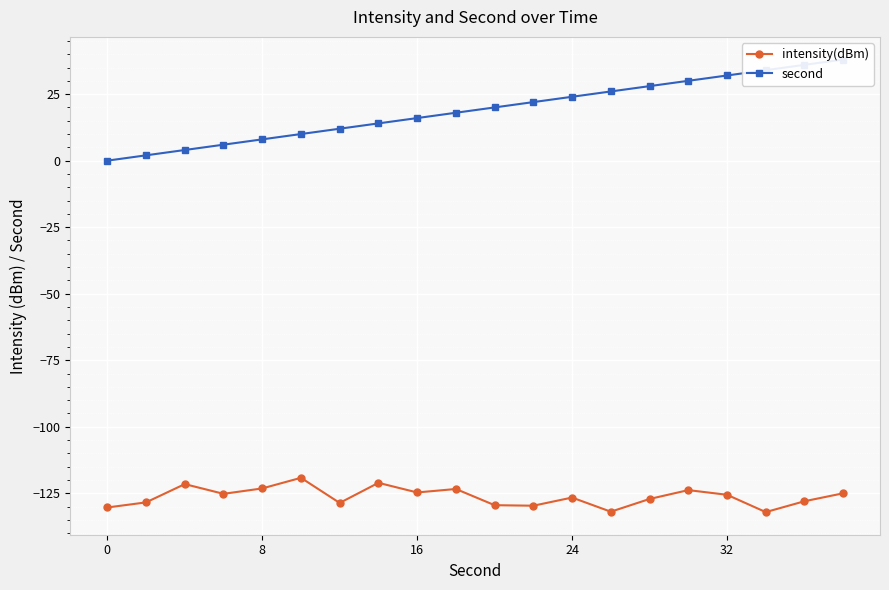

How many categories are shown in the chart?

20